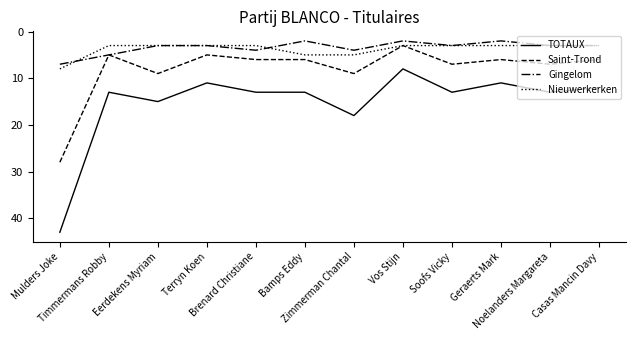

What is the lowest value of the TOTAUX series?

8